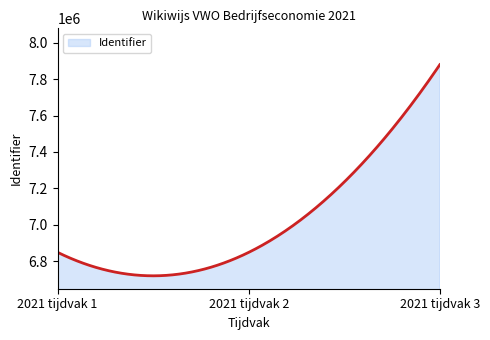

What is the greatest value displayed?

7880085.0